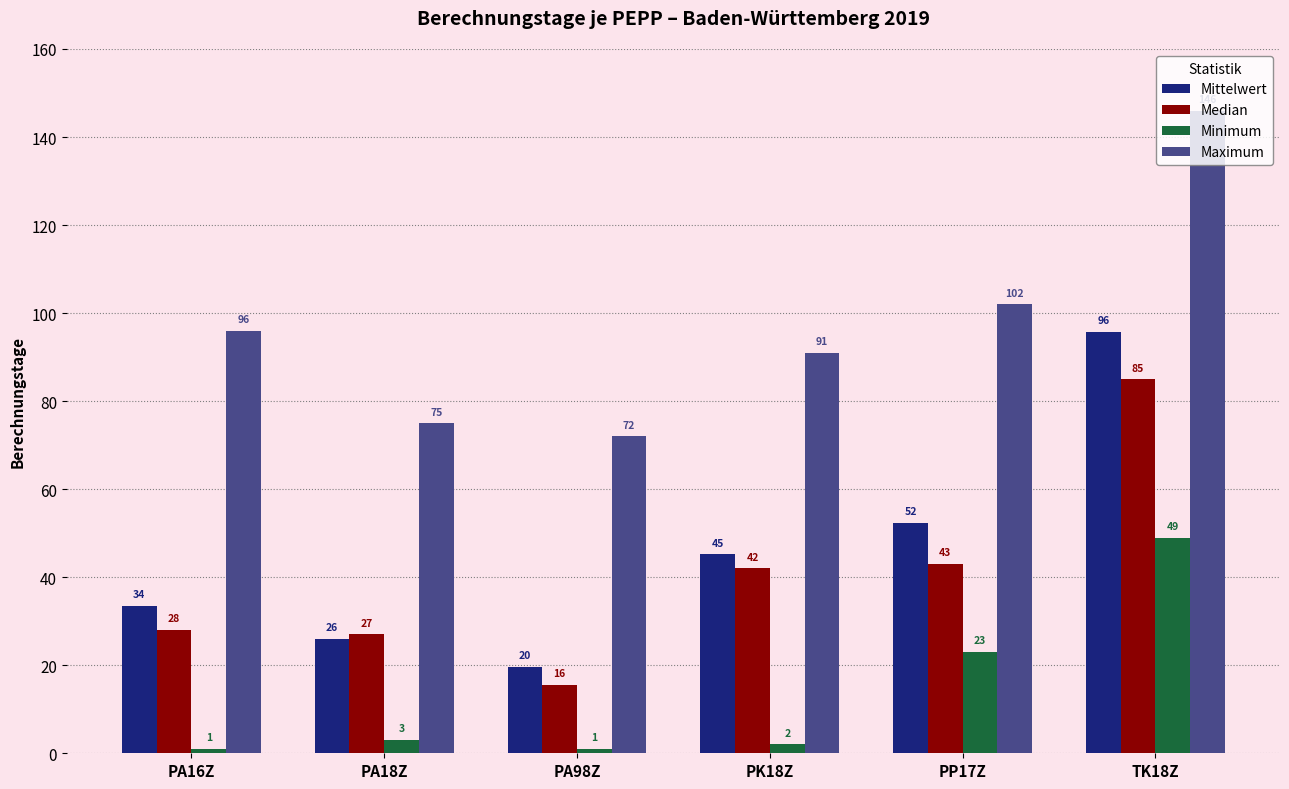

True or false: Mittelwert has a value of 17.1 at PP17Z.

False